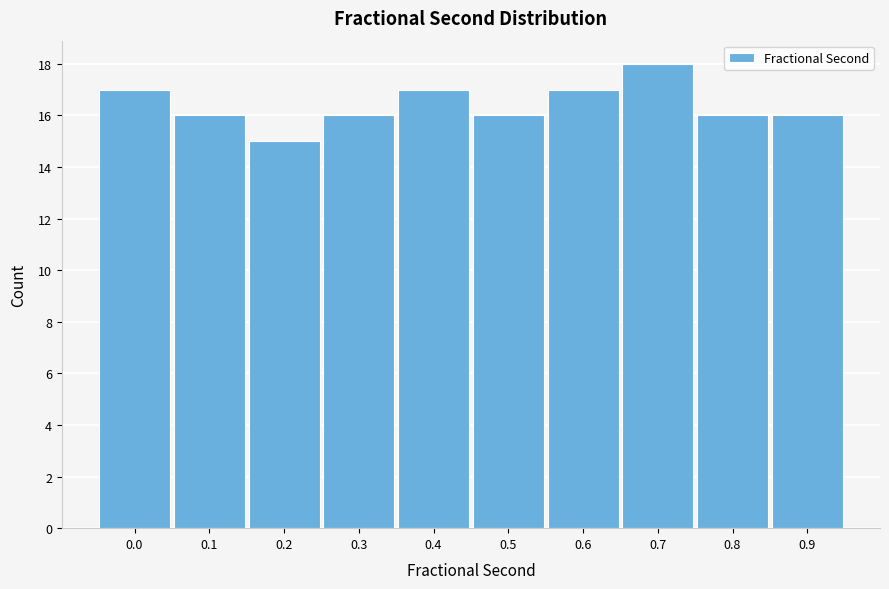

Reading left to right, transcribe all the data shown in this chart.

17	16	15	16	17	16	17	18	16	16